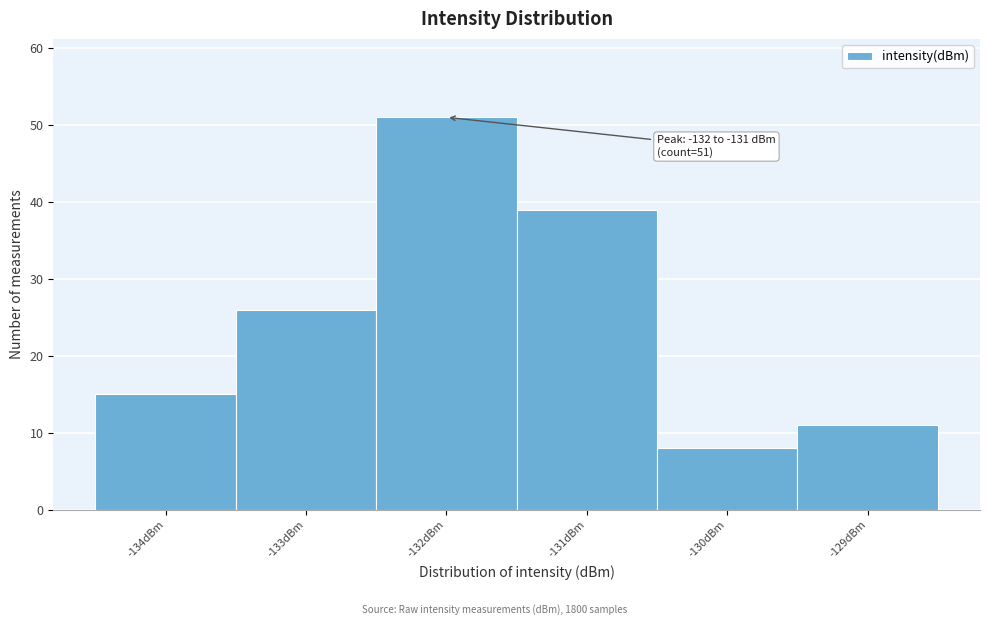

Reading left to right, list all the values displayed in this chart.

-134dBm=15	-133dBm=26	-132dBm=51	-131dBm=39	-130dBm=8	-129dBm=11